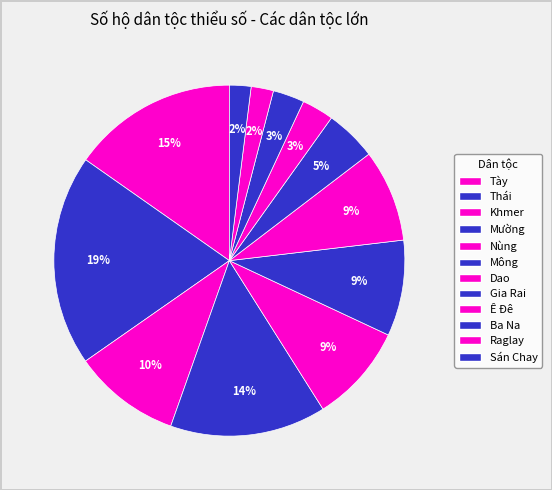

What is the smallest slice in the pie chart?

Sán Chay